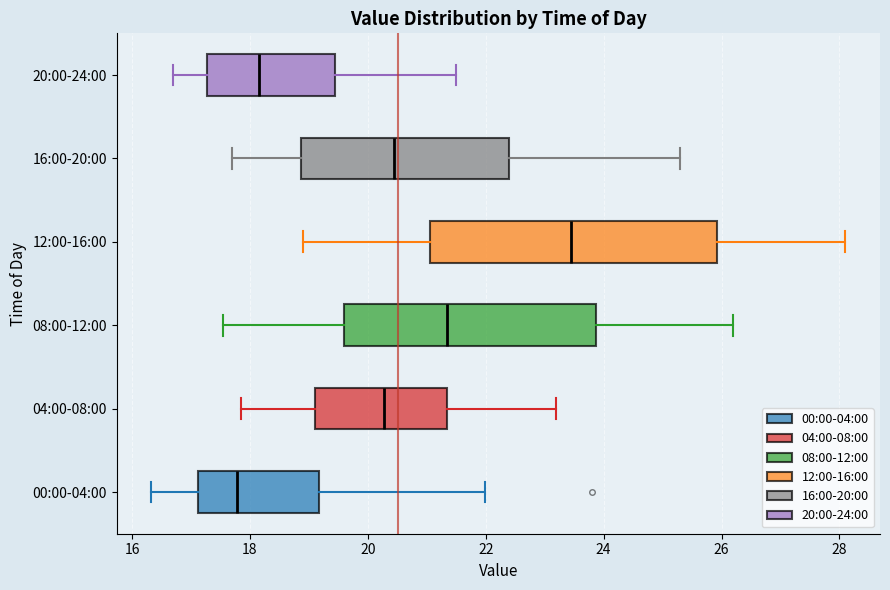

Comparing the boxes themselves (not the whiskers), which one is the widest?

12:00-16:00